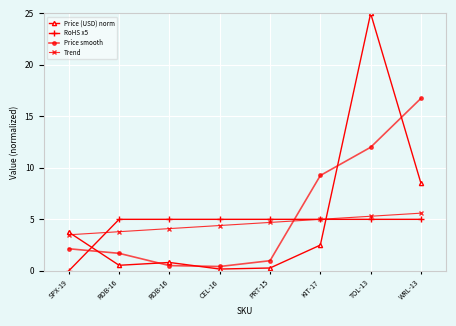

Does the chart have visible grid lines?

Yes